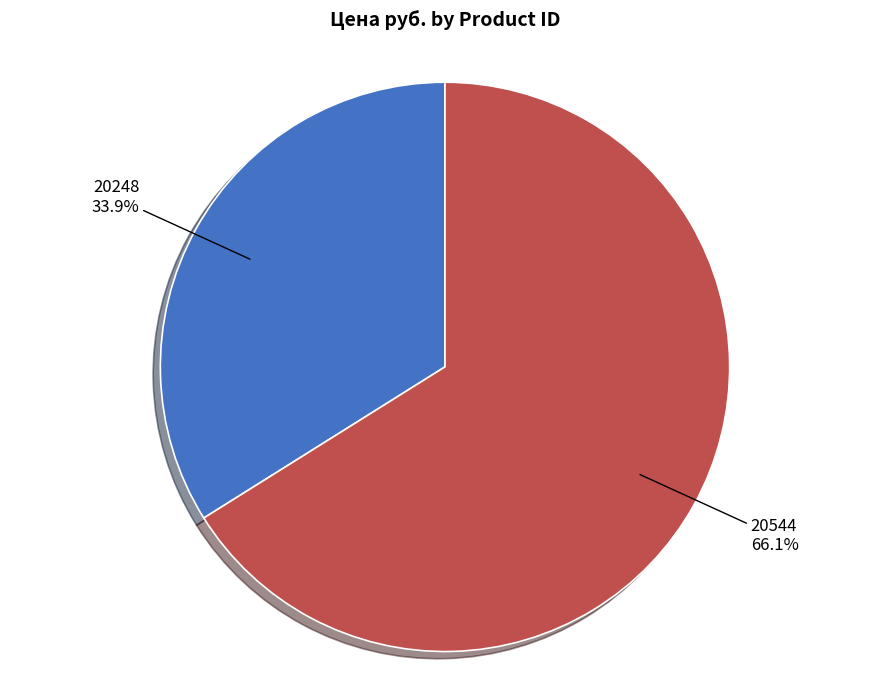

The 20248 slice represents 34% of the pie. True or false?

True